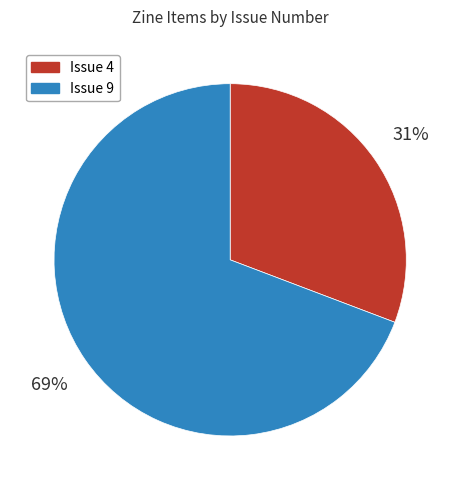

To the nearest percent, what is the difference between the largest and smallest slice percentages?

38%